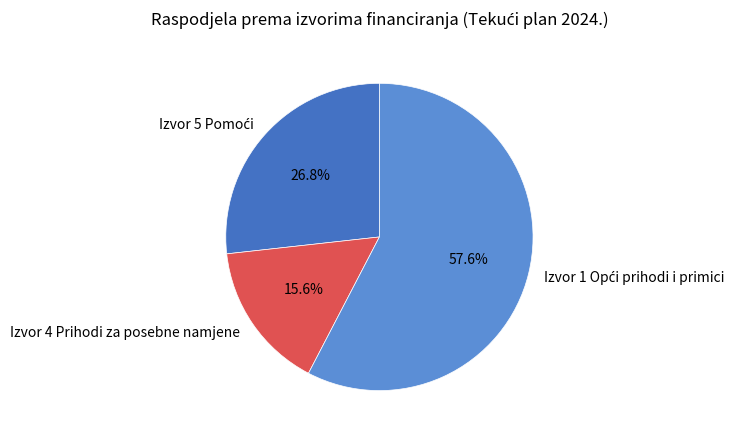

Which category has the smallest portion of the pie?

Izvor 4 Prihodi za posebne namjene